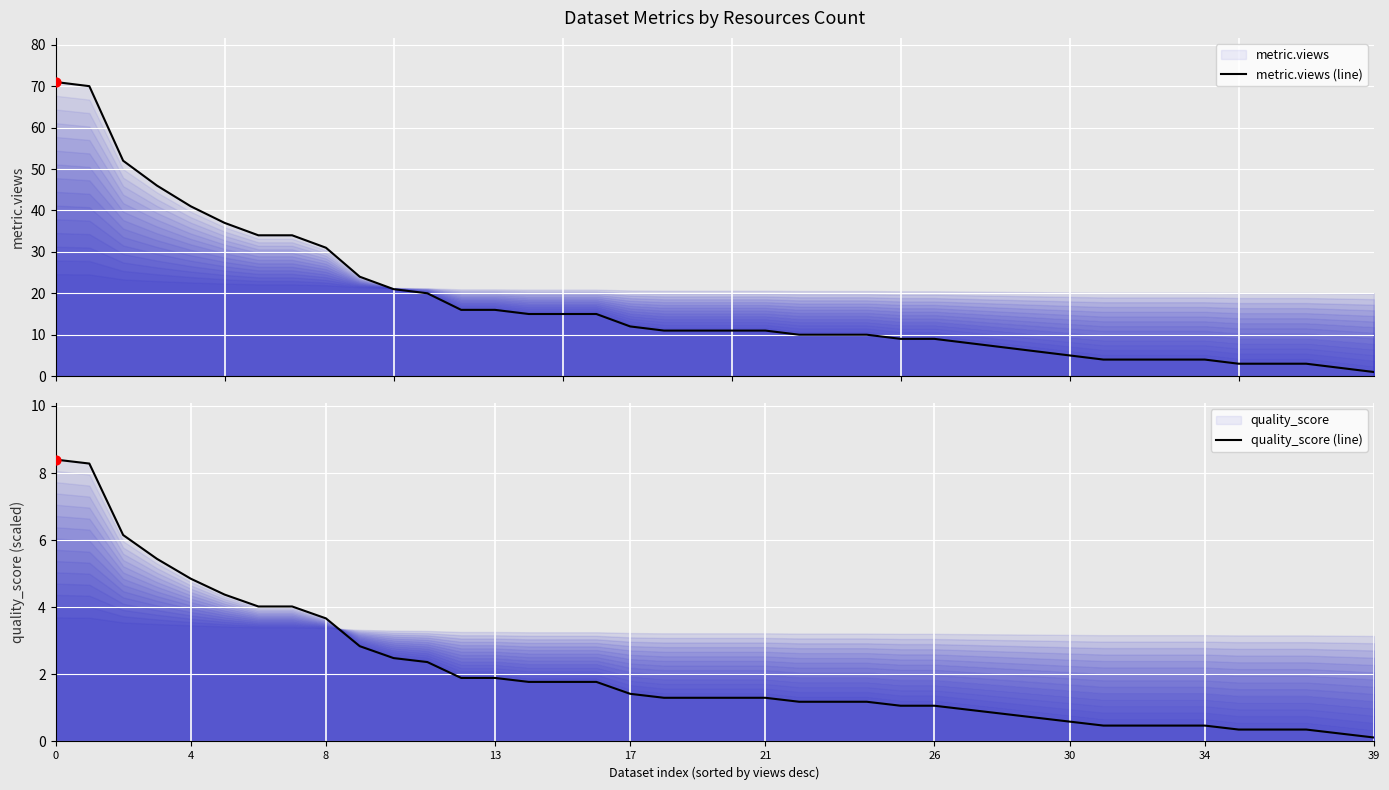

Which series contains the highest Y value?

metric.views (line)